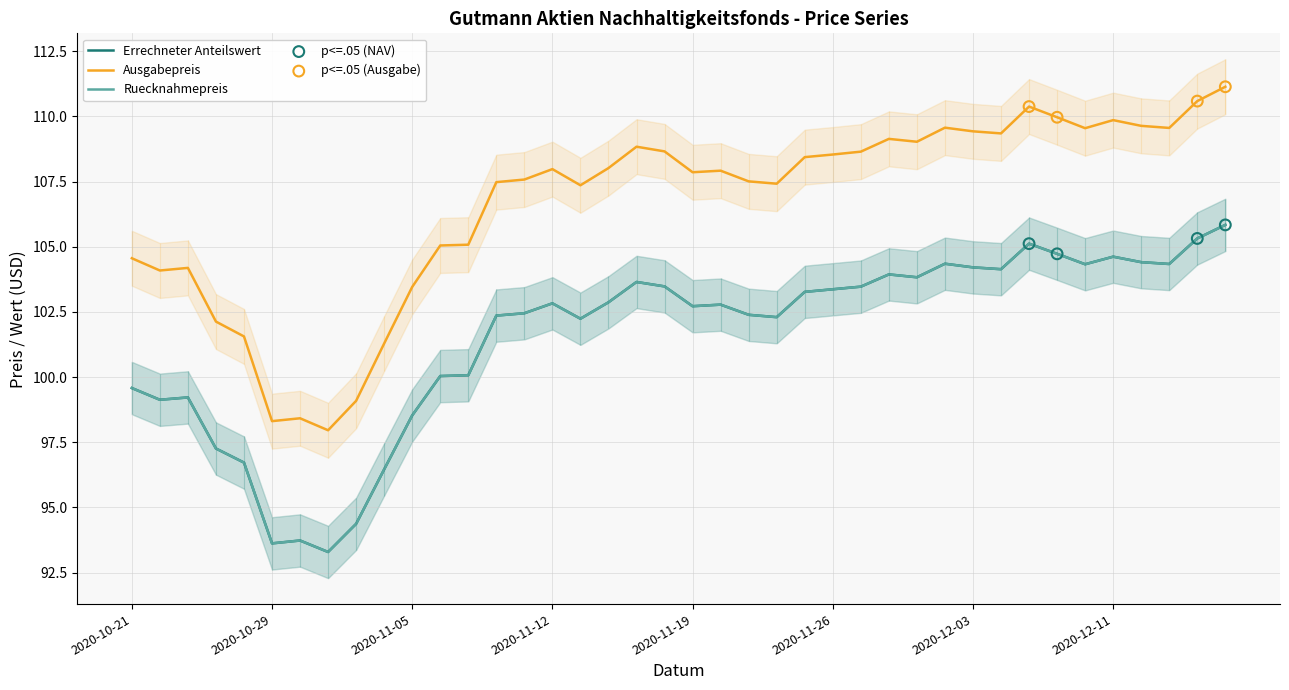

Which series has the largest total across all categories?

Ausgabepreis